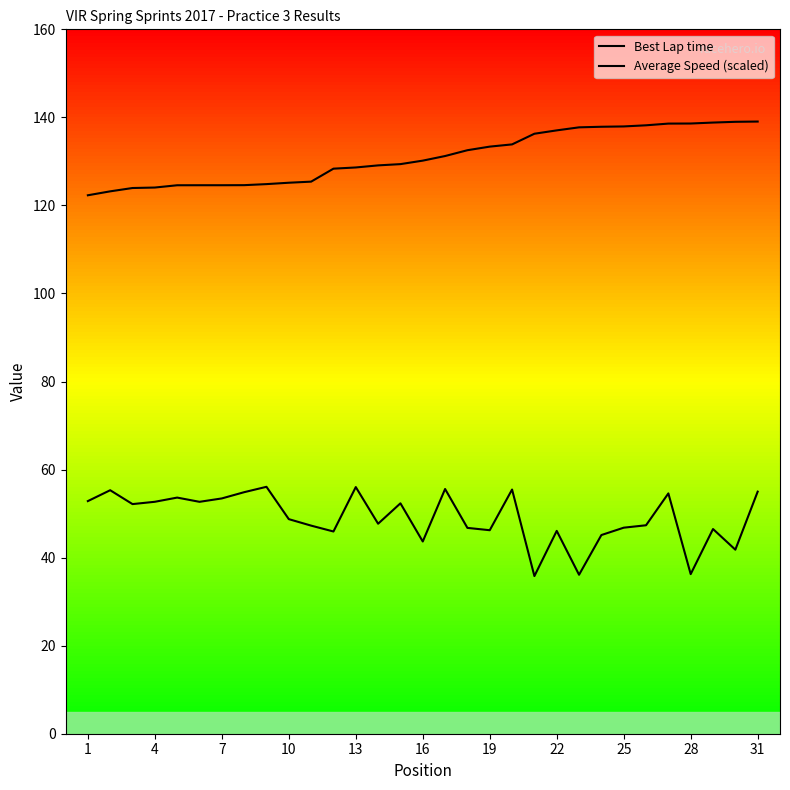

What is the value of the Average Speed (scaled) point at the 15th from the left?

52.3